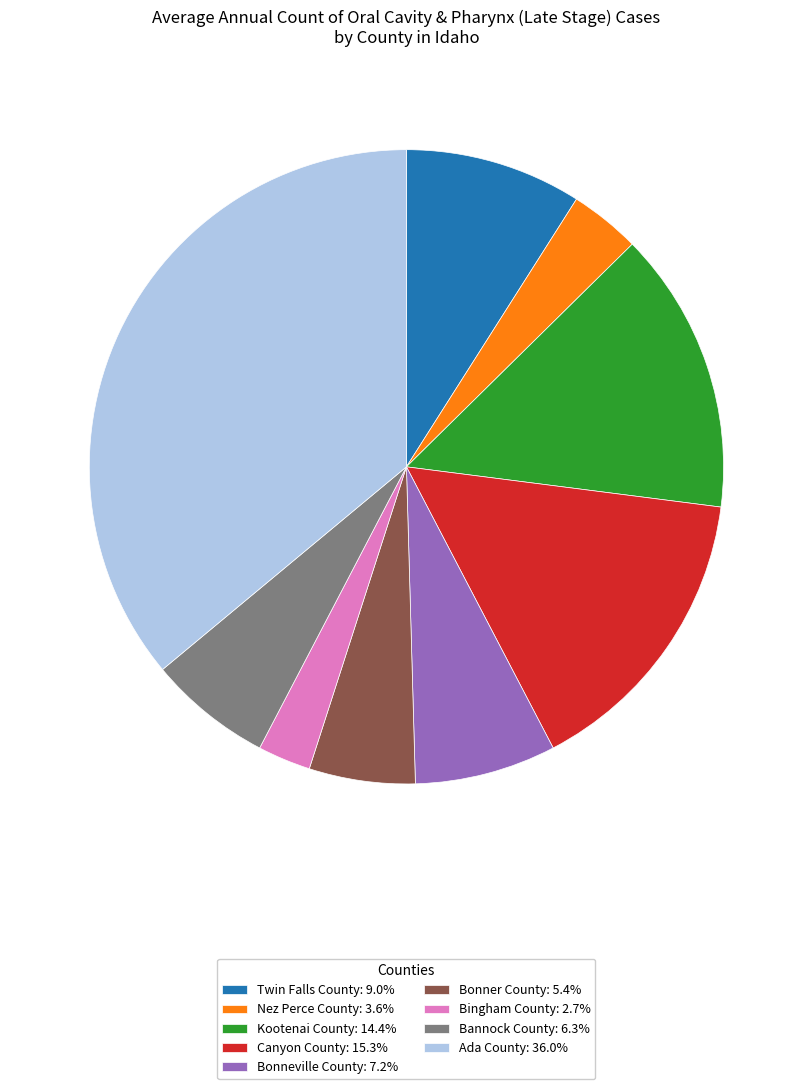

Rank the categories by value from highest to lowest.

Ada County, Canyon County, Kootenai County, Twin Falls County, Bonneville County, Bannock County, Bonner County, Nez Perce County, Bingham County